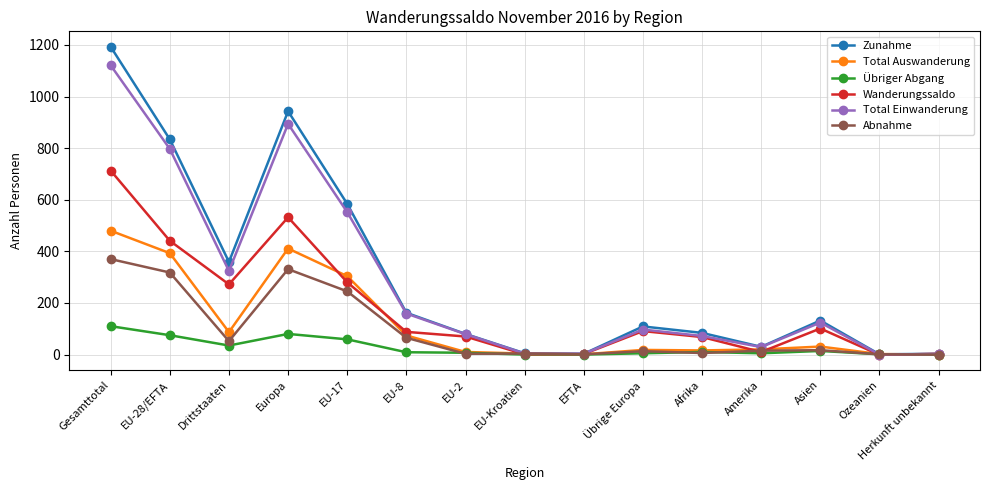

Which series changed the most between Gesamttotal and Drittstaaten?

Zunahme